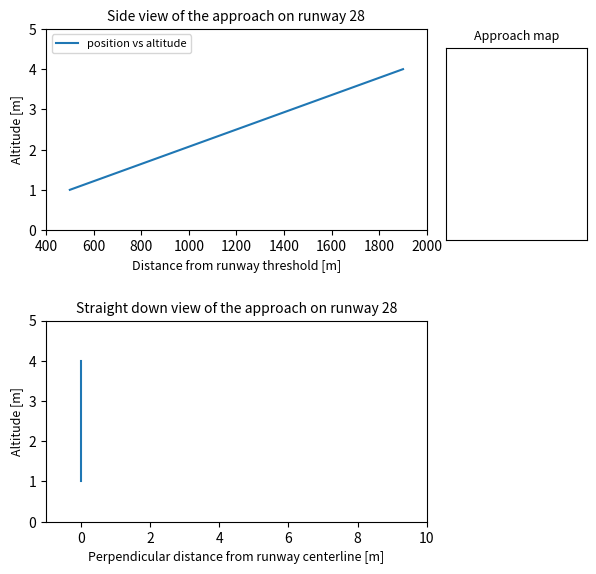

What is the maximum value shown in the chart?

4